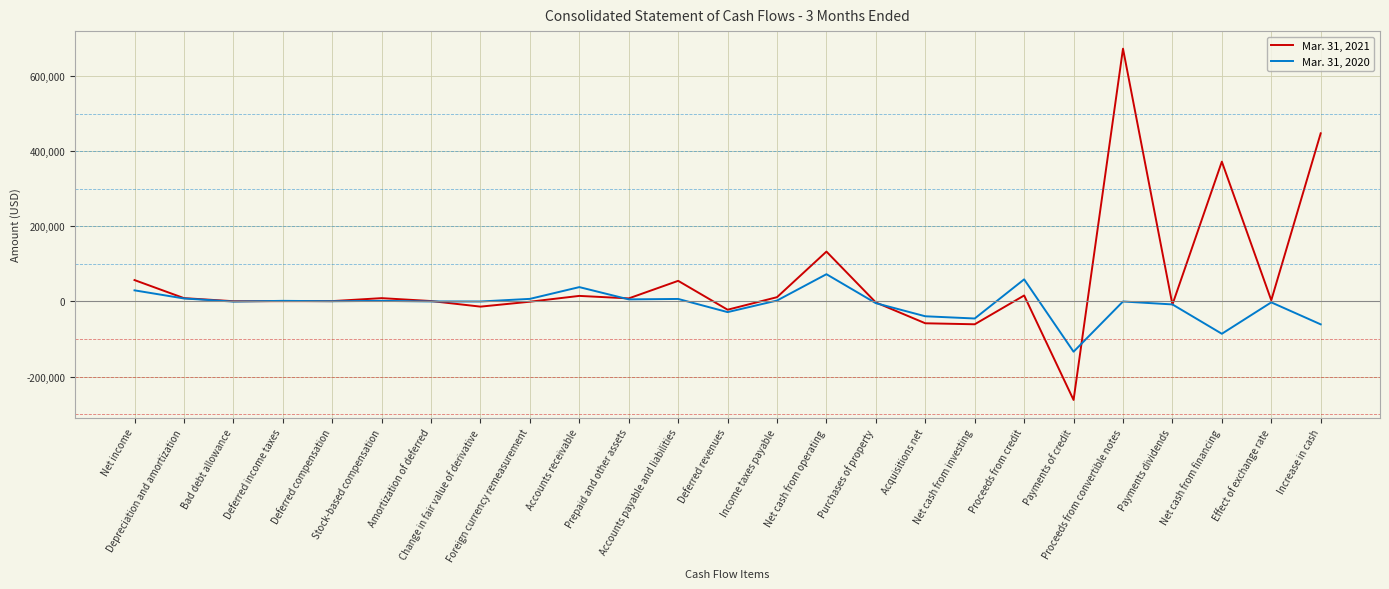

At Acquisitions net, list the series in order from smallest to largest.

Mar. 31, 2021, Mar. 31, 2020